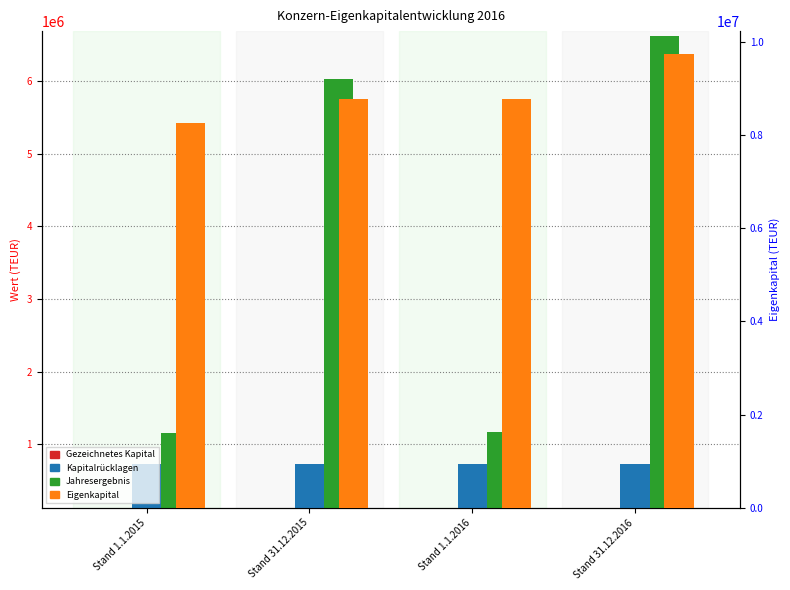

Which label corresponds to the smallest value in the chart?

Stand 1.1.2015